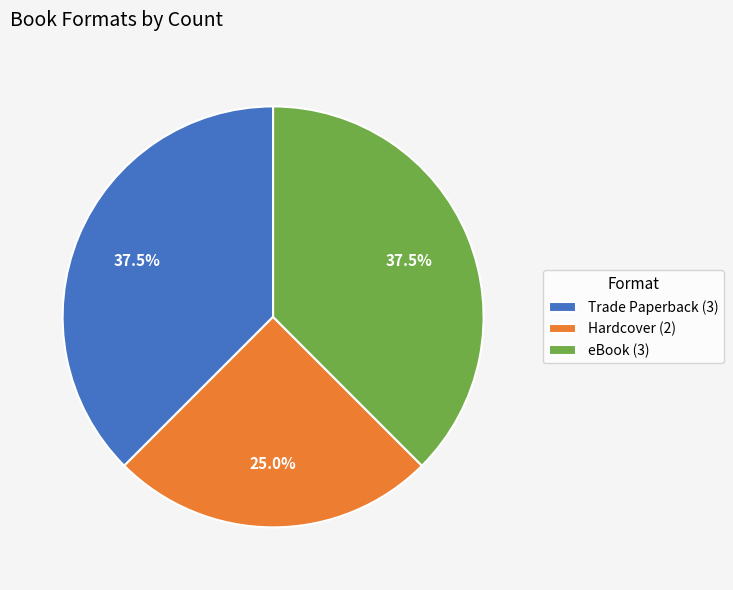

What is the ratio of the value at eBook (3) to the value at Trade Paperback (3)?

1.0